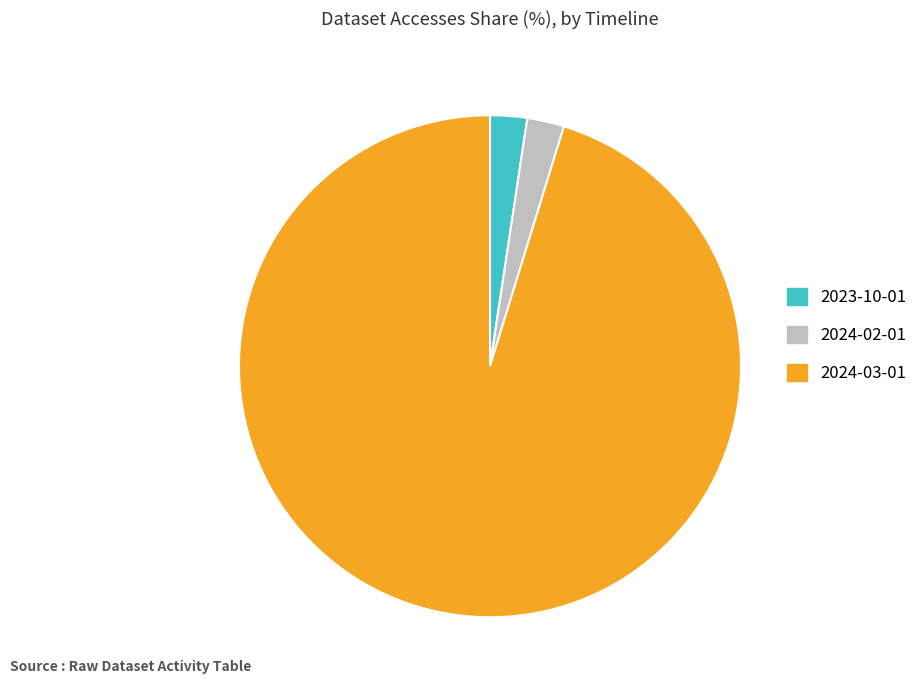

Between 2023-10-01 and 2024-03-01, which is larger?

2024-03-01